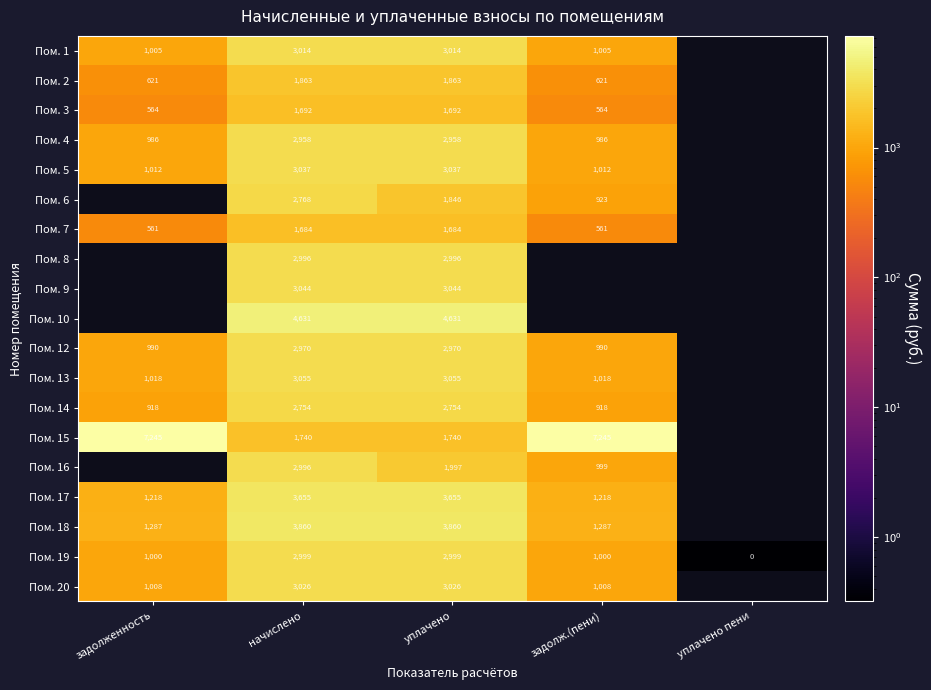

Which label corresponds to the largest value in the chart?

задолженность